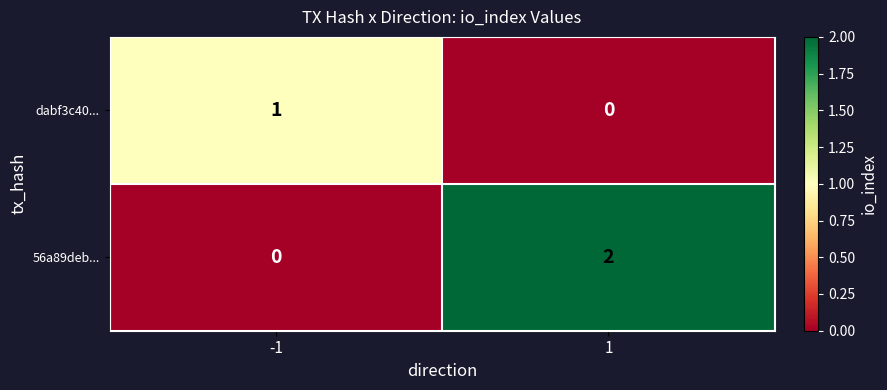

Count the number of data series in this chart.

2